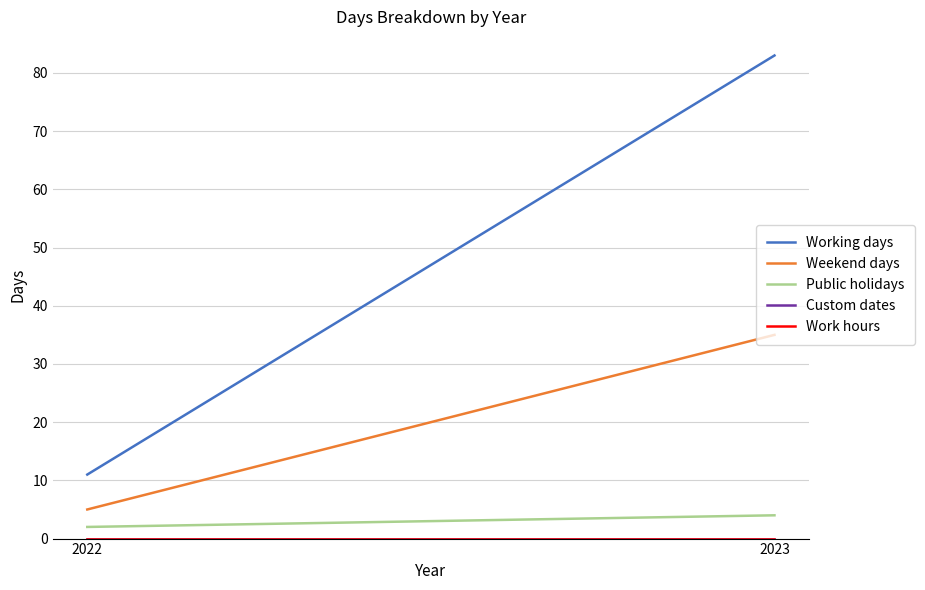

How many data points in Public holidays are less than 4?

1